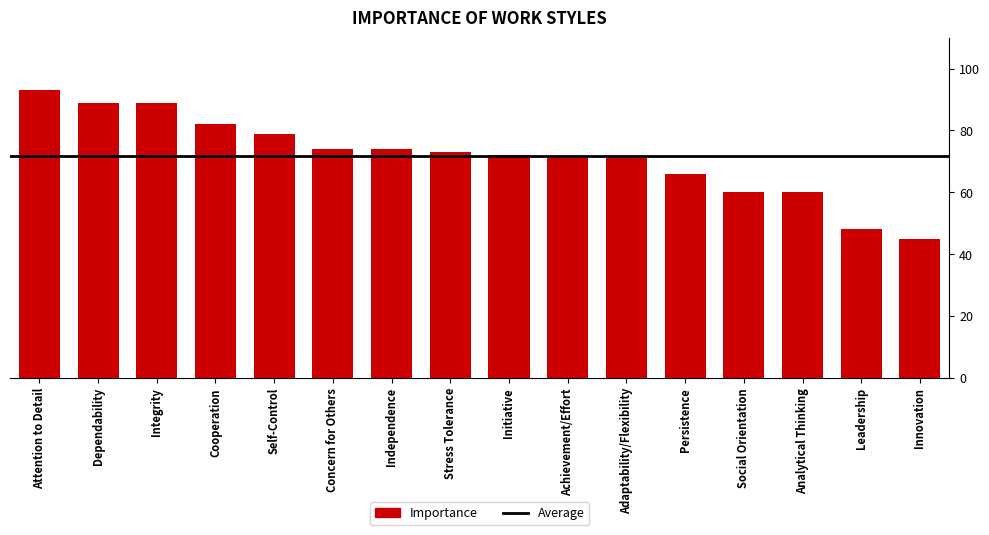

What is the approximate value at Analytical Thinking, to the nearest 10?

60